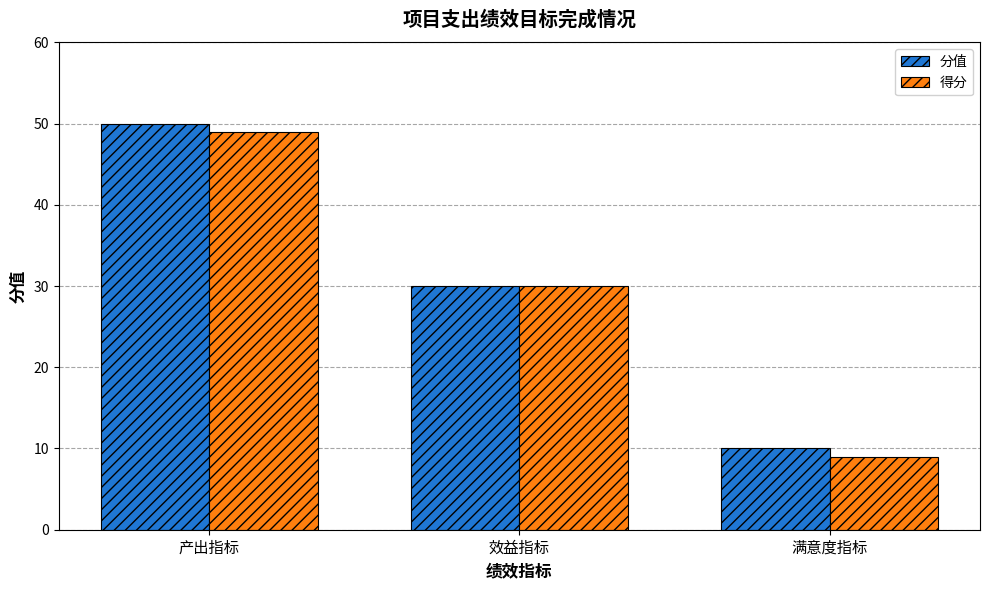

Reading left to right, extract all data points from this chart.

分值: 50	30	10
得分: 49	30	9